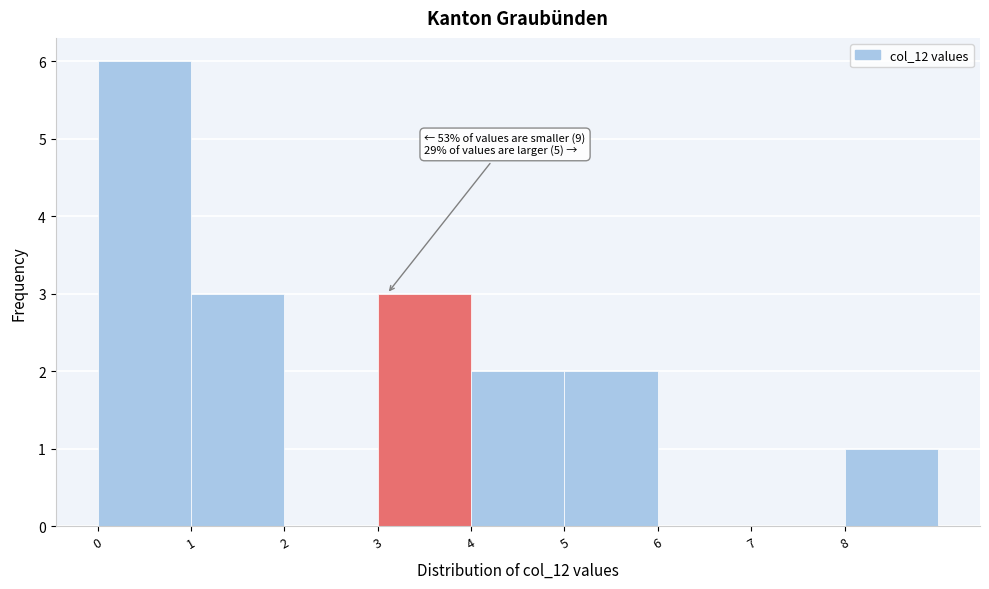

Over which range of the x-axis is the bar tallest?

0 to 1